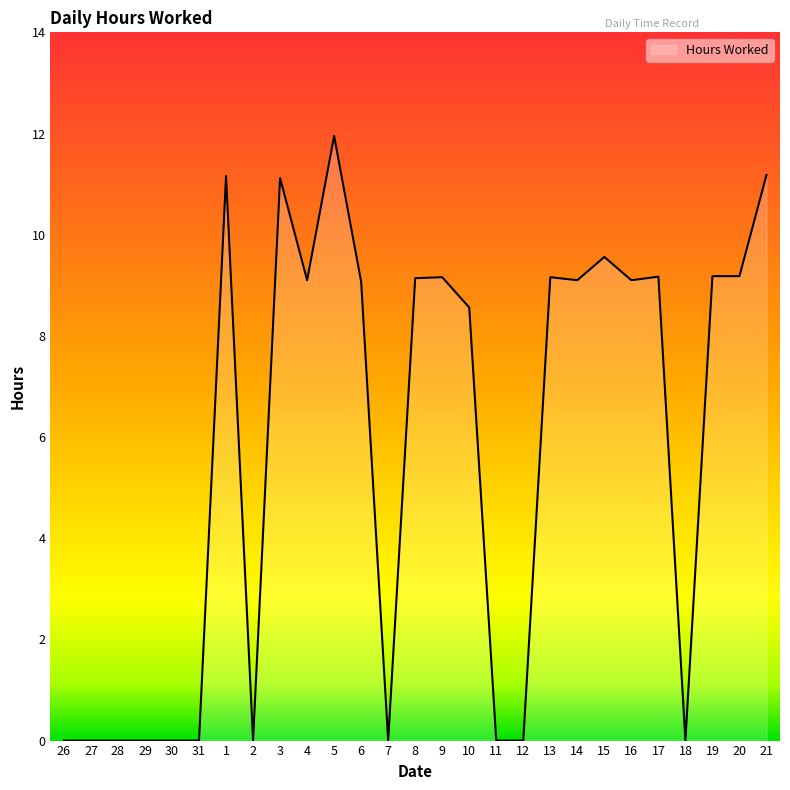

Between 16 and 29, which is larger?

16